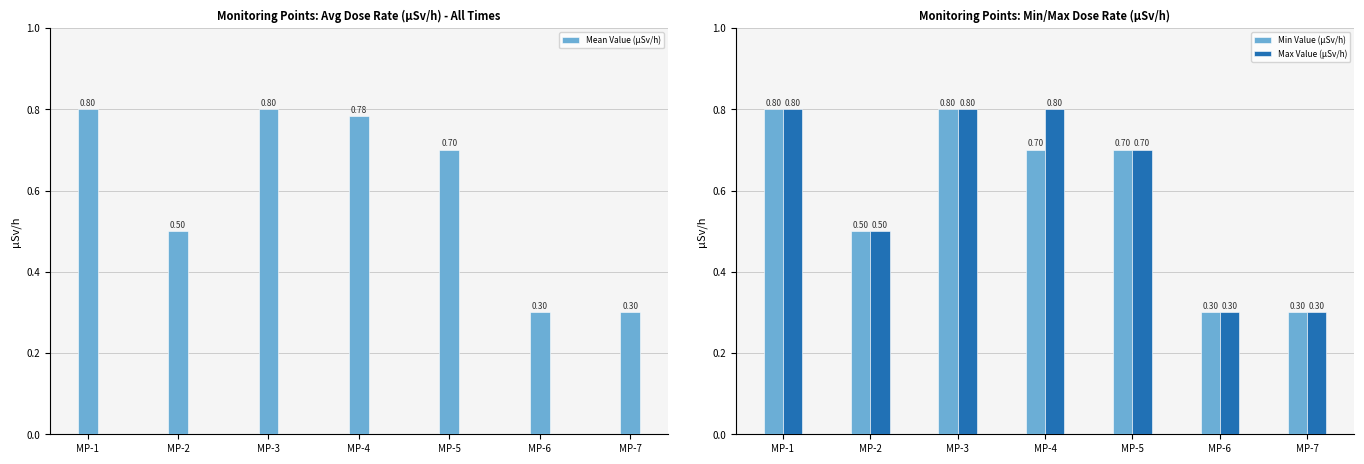

What are all the series names shown in the legend?

Mean Value (μSv/h), Min Value (μSv/h), Max Value (μSv/h)